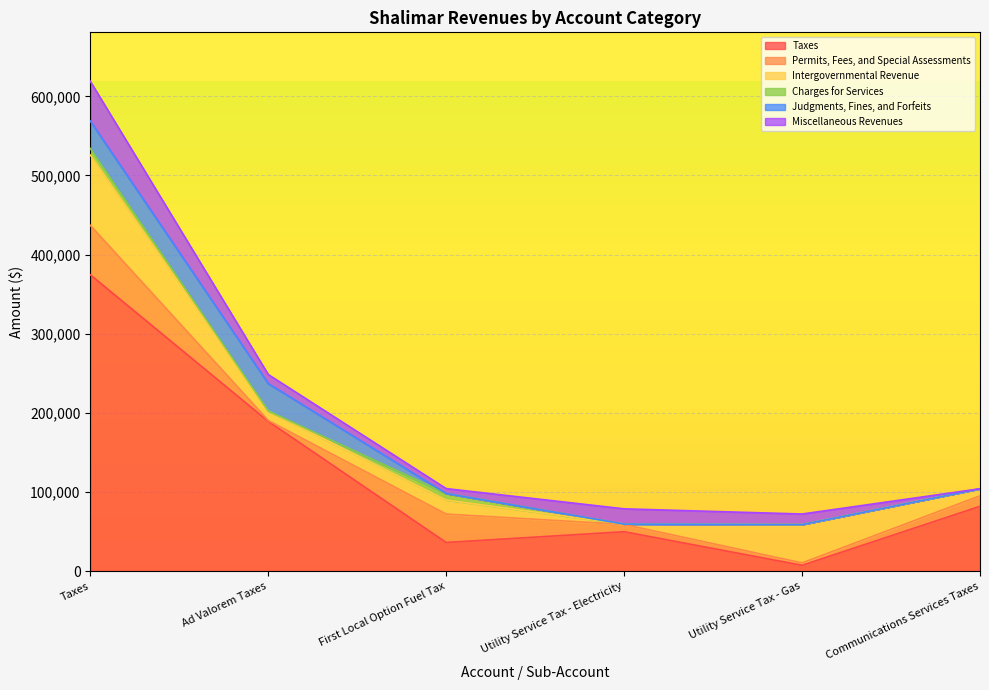

At which category is the sum across all series the highest?

Taxes